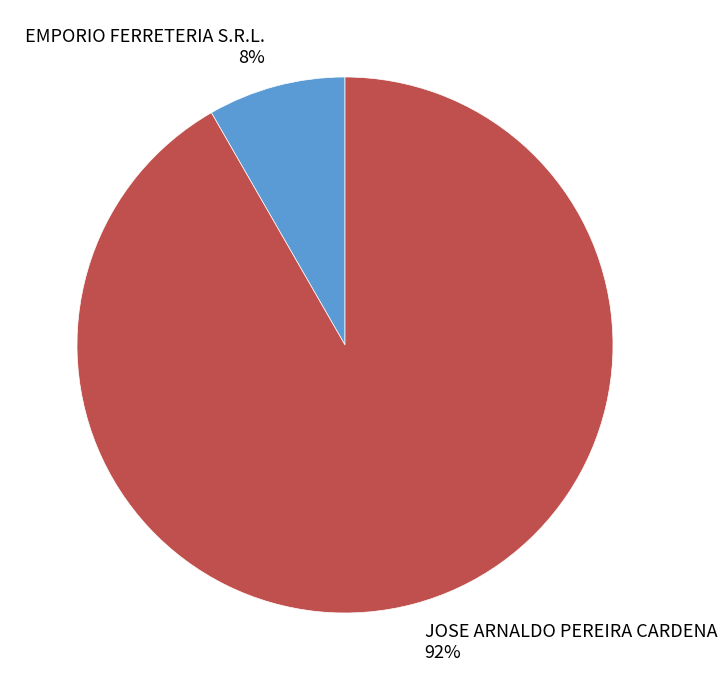

Does JOSE ARNALDO PEREIRA CARDENA represent more than half of the total?

Yes